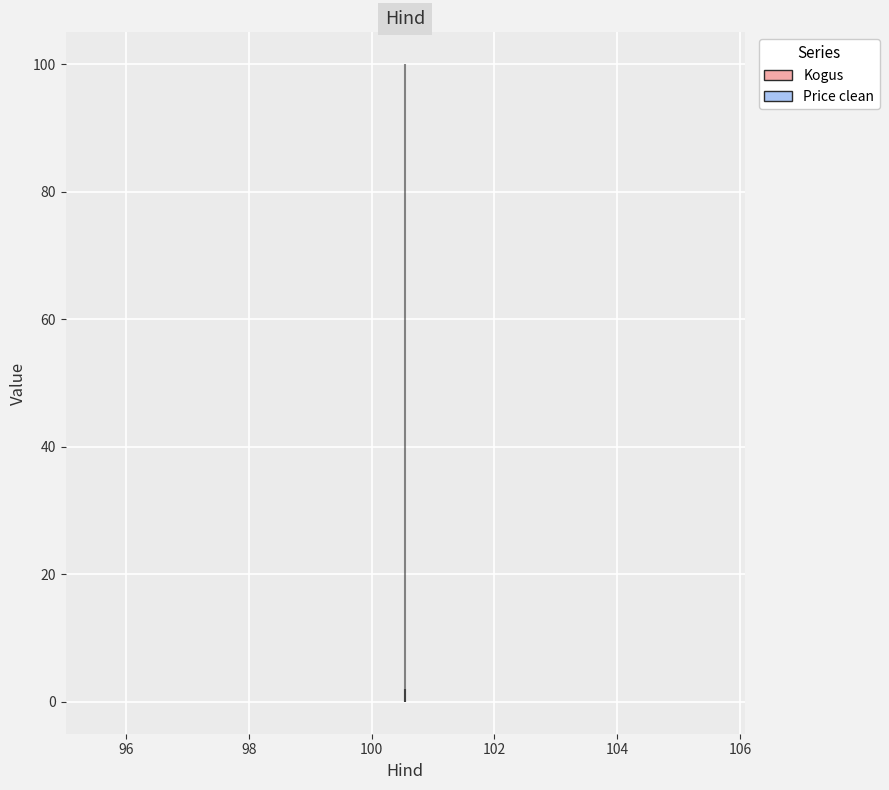

What is the value of the Price clean point at the 2nd from the left?

100